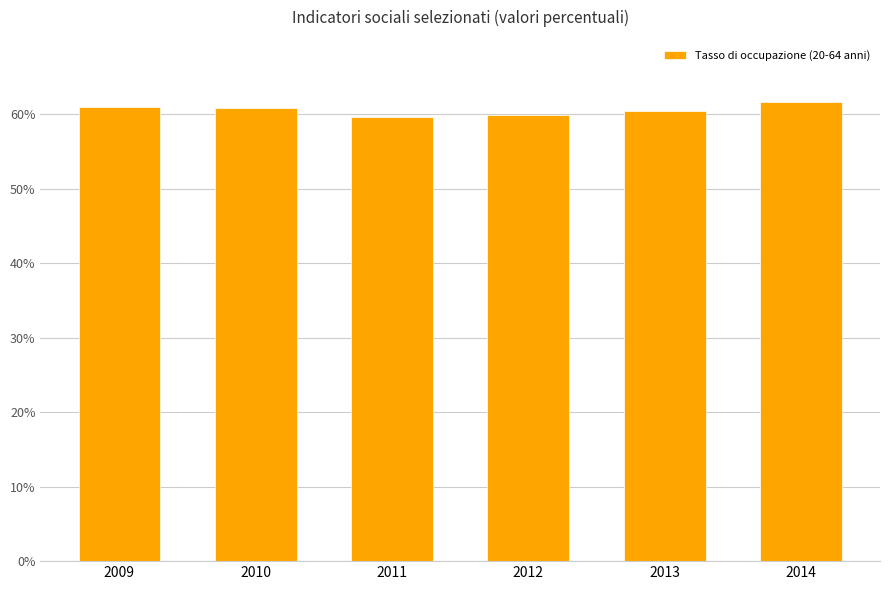

What is the value of the 3rd bar from the left?

59.7